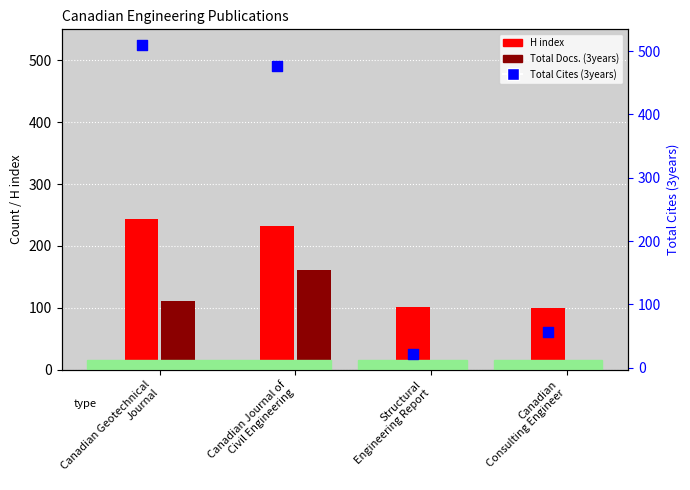

Which series reaches the maximum Y coordinate?

Total Cites (3years)